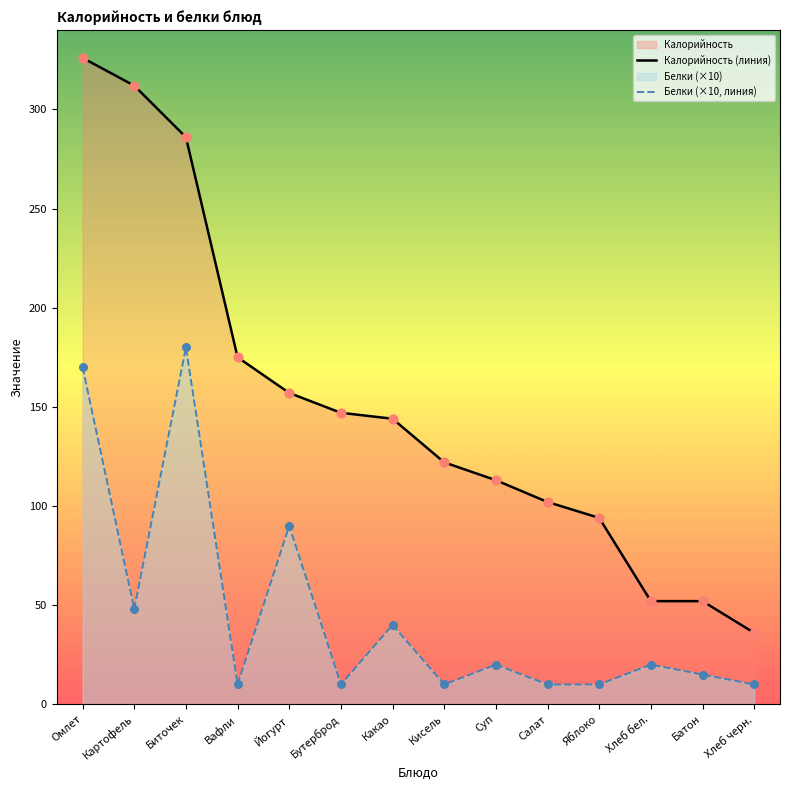

Is the value of Калорийность (линия) at Хлеб черн. greater than the value of Белки (×10, линия) at Кисель?

Yes